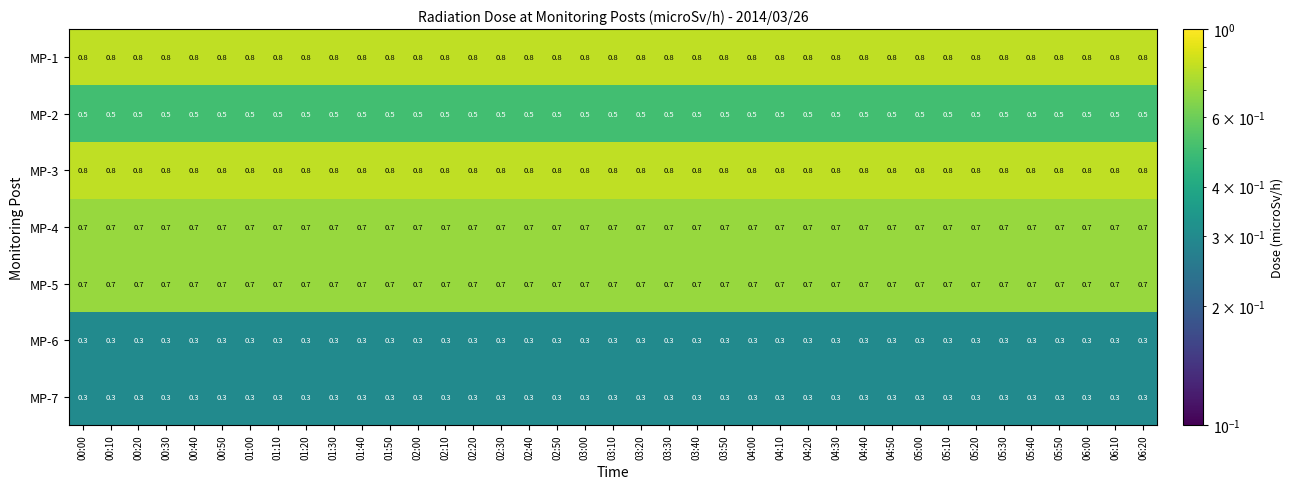

At how many categories does at least one series exceed 0?

39